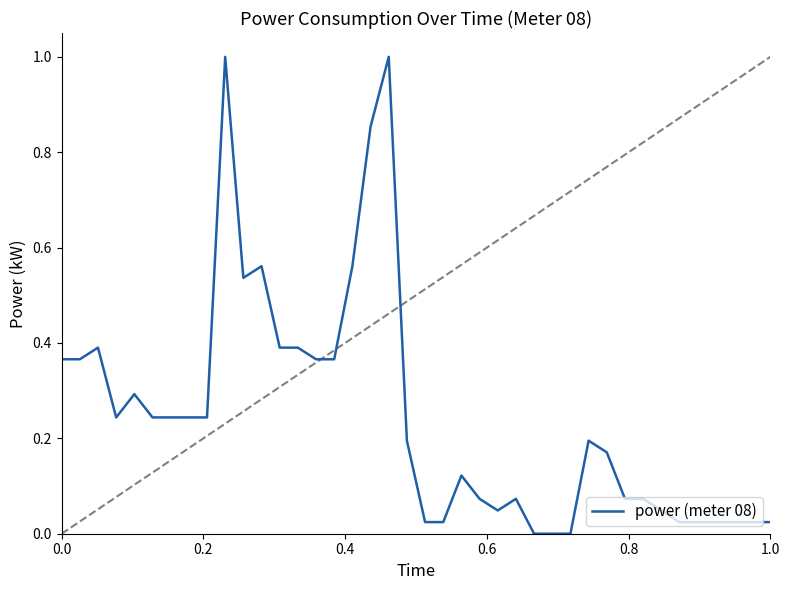

True or false: the data has more than 2 interior local peaks.

True